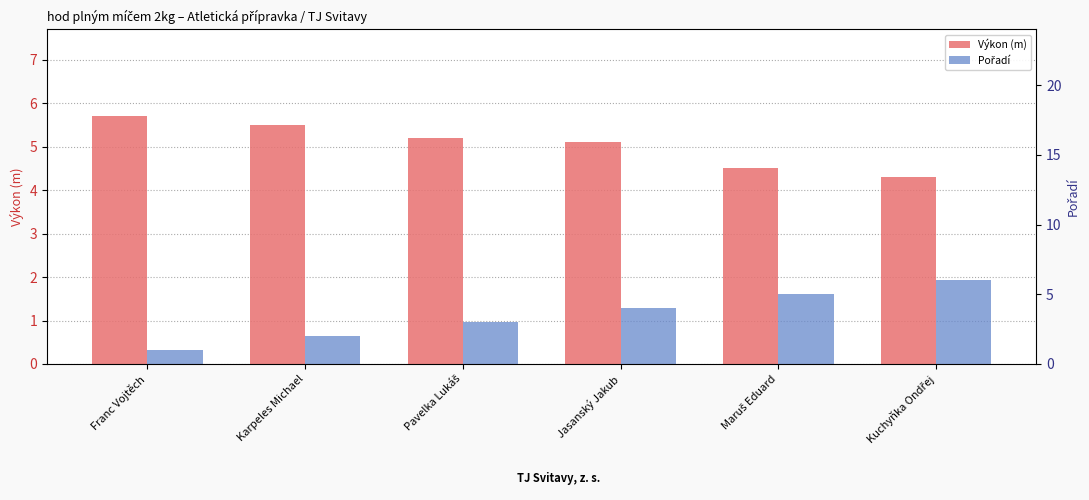

What is the greatest value displayed?

6.0